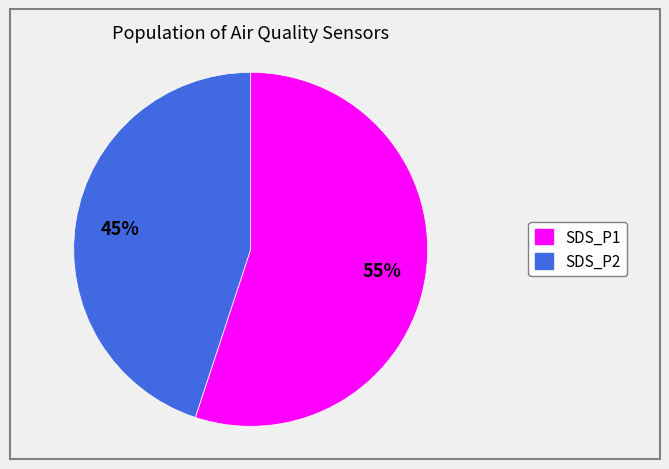

Is there any slice that represents more than half of the pie?

Yes